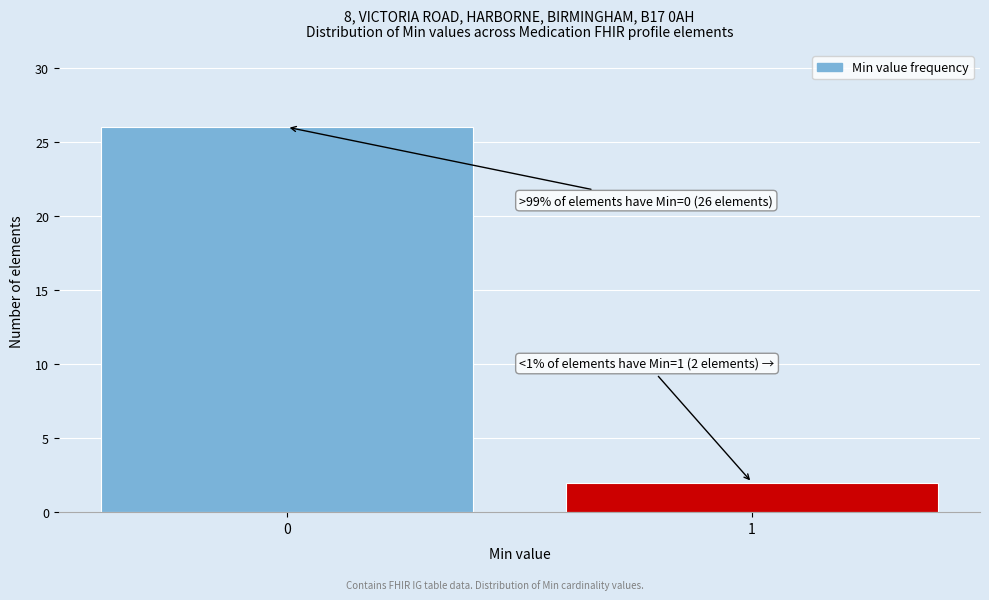

Reading right to left, list all the values displayed in this chart.

1=2	0=26